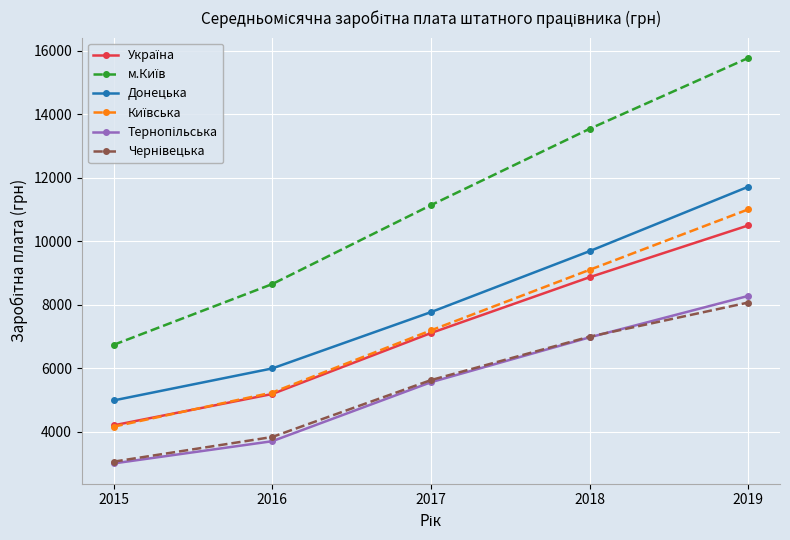

How many distinct data groups are displayed?

6